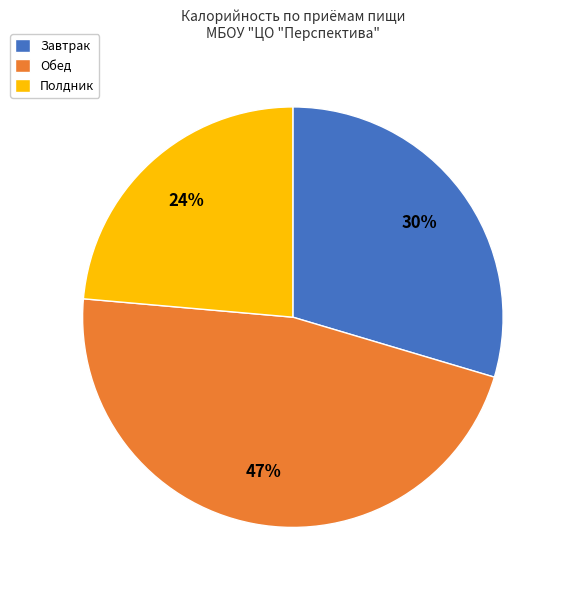

Does any single category account for the majority?

No